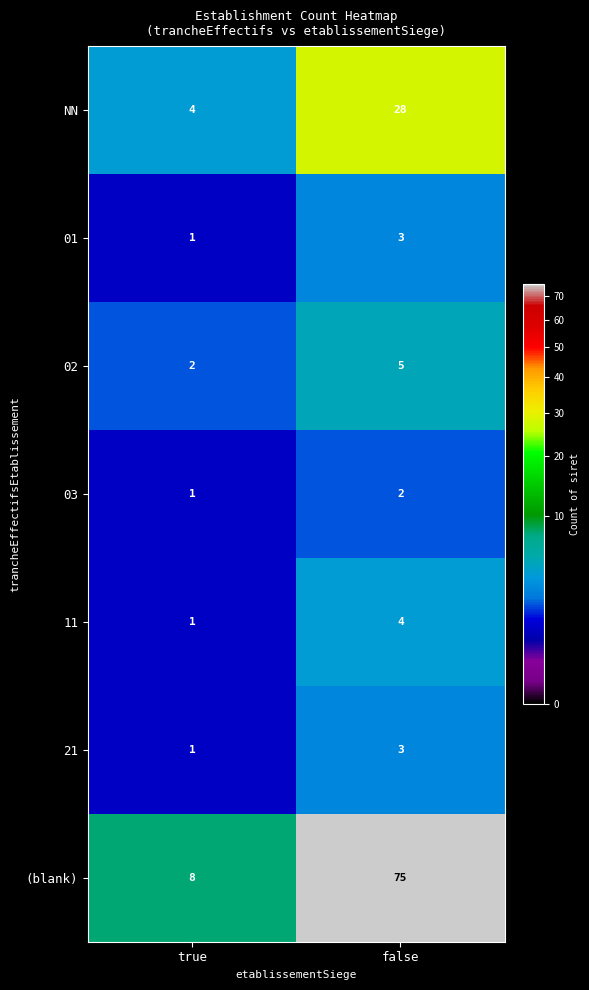

Reading left to right, list all the values displayed in this chart.

NN: 4	28
01: 1	3
02: 2	5
03: 1	2
11: 1	4
21: 1	3
(blank): 8	75